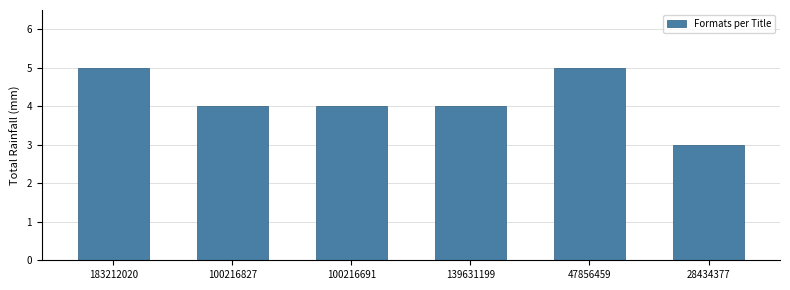

Reading right to left, extract all data points from this chart.

3	5	4	4	4	5